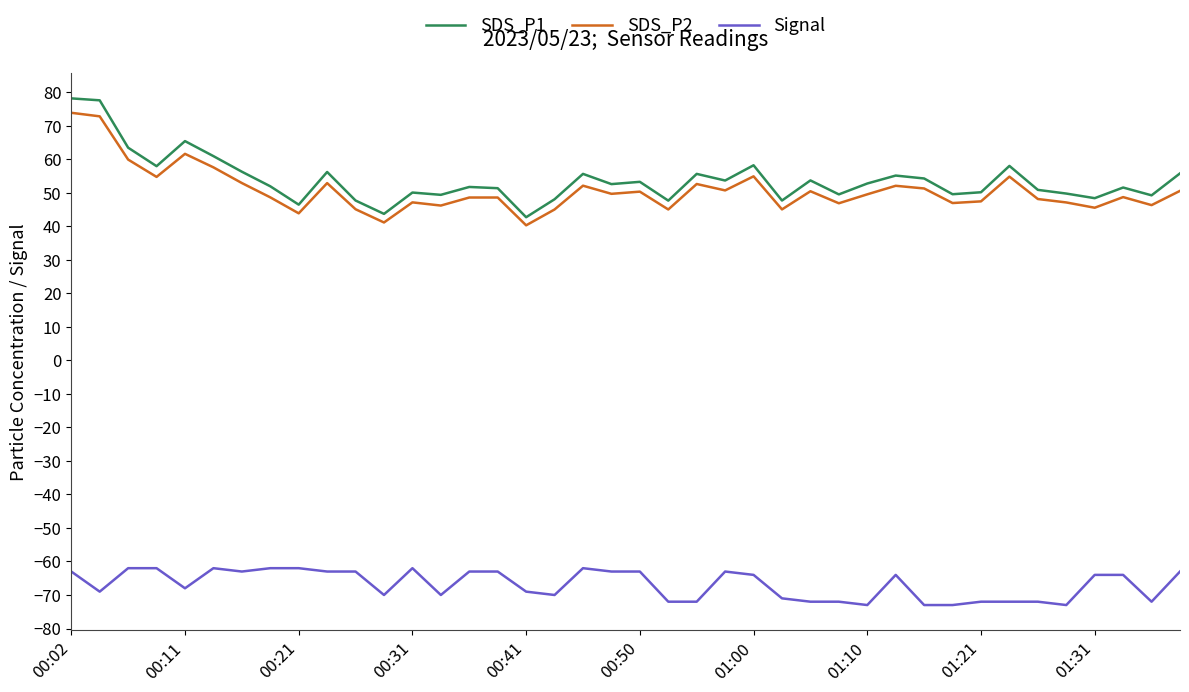

What is the lowest value of the SDS_P1 series?

42.7